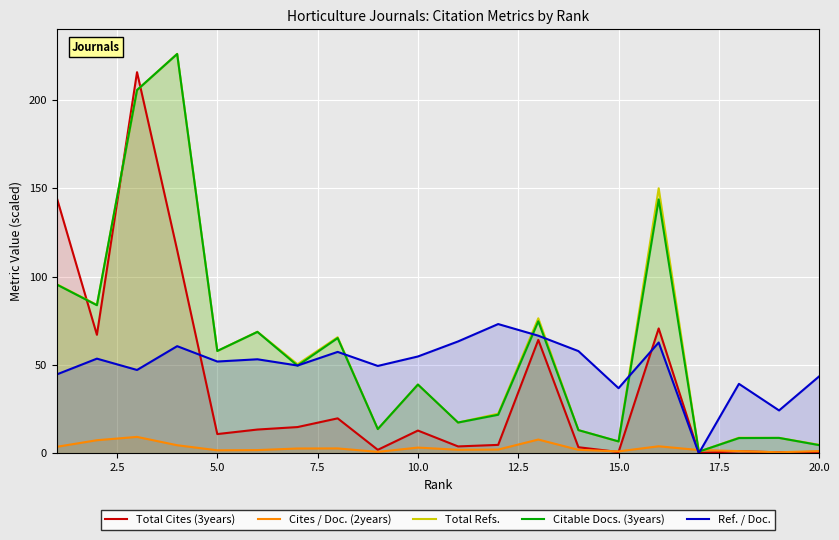

What is the sum of all Cites / Doc. (2years) values?

61.5